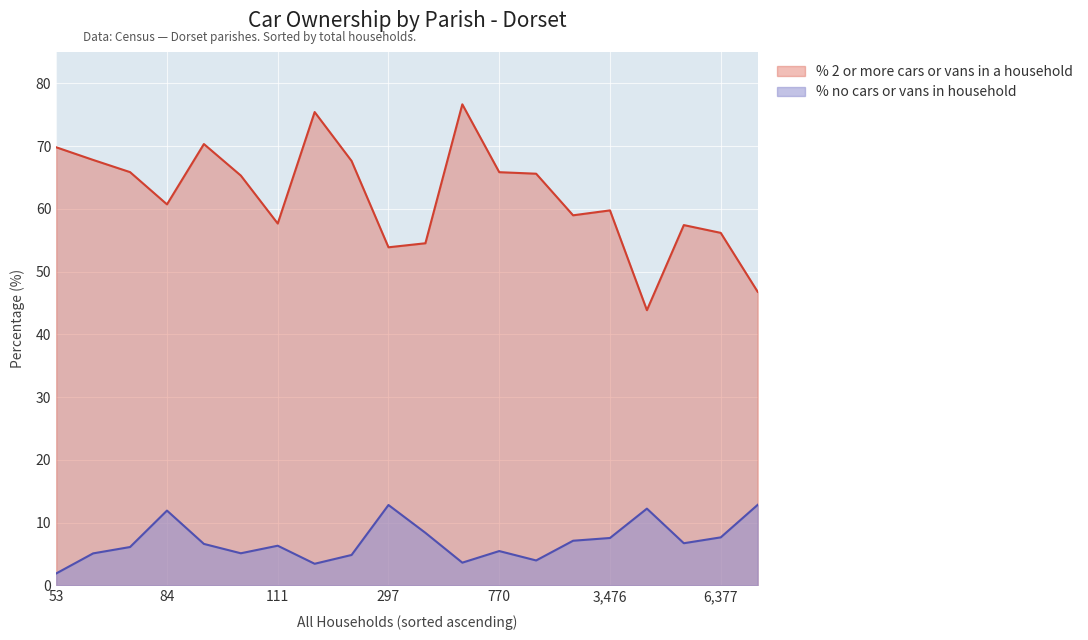

At Cranborne, list the series in order from largest to smallest.

% 2 or more cars or vans in a household, % no cars or vans in household